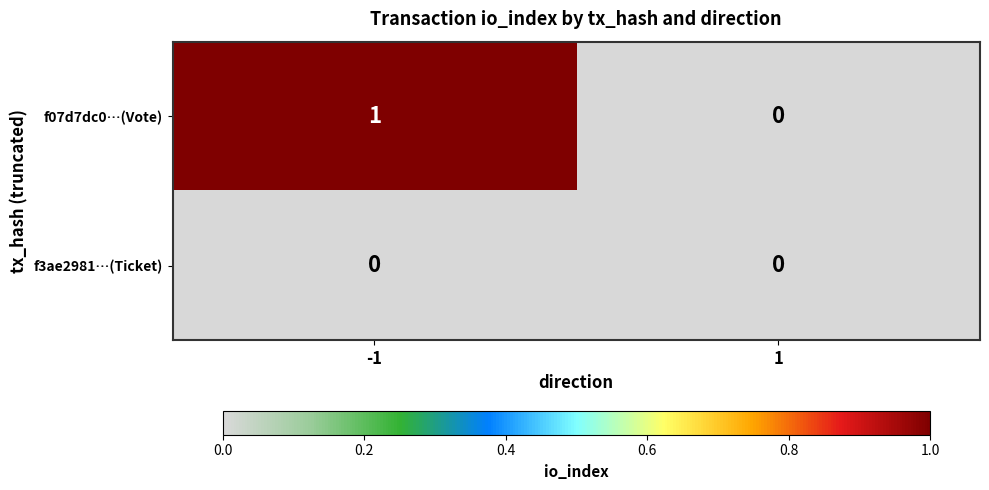

Is the value of f07d7dc0…(Vote) at -1 greater than the value of f3ae2981…(Ticket) at -1?

Yes